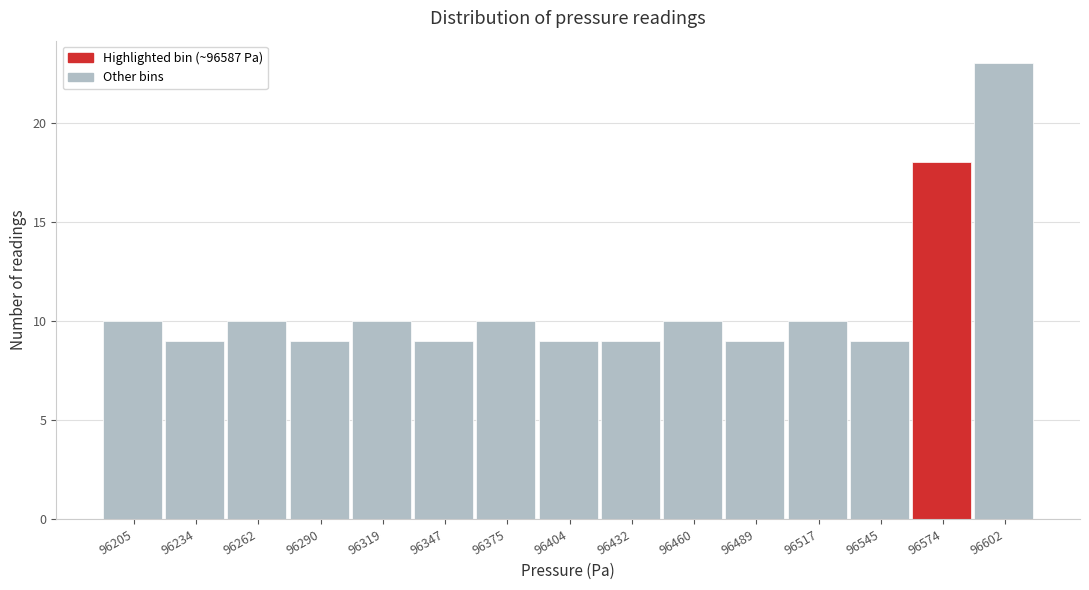

Reading left to right, list every bar in this chart as the range it spans on the x-axis followed by its height. Neither the bar edges nor the heights are printed on the chart, so give them approximately, as read against the axes.

96190 to 96220: 10
96220 to 96250: 9
96250 to 96275: 10
96275 to 96305: 9
96305 to 96335: 10
96335 to 96360: 9
96360 to 96390: 10
96390 to 96420: 9
96420 to 96445: 9
96445 to 96475: 10
96475 to 96505: 9
96505 to 96530: 10
96530 to 96560: 9
96560 to 96590: 18
96590 to 96615: 23